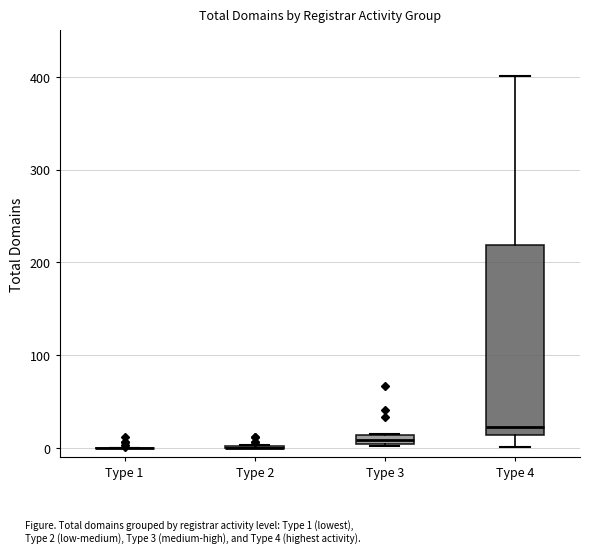

Which box is the tallest, from its lower edge to its upper edge?

Type 4